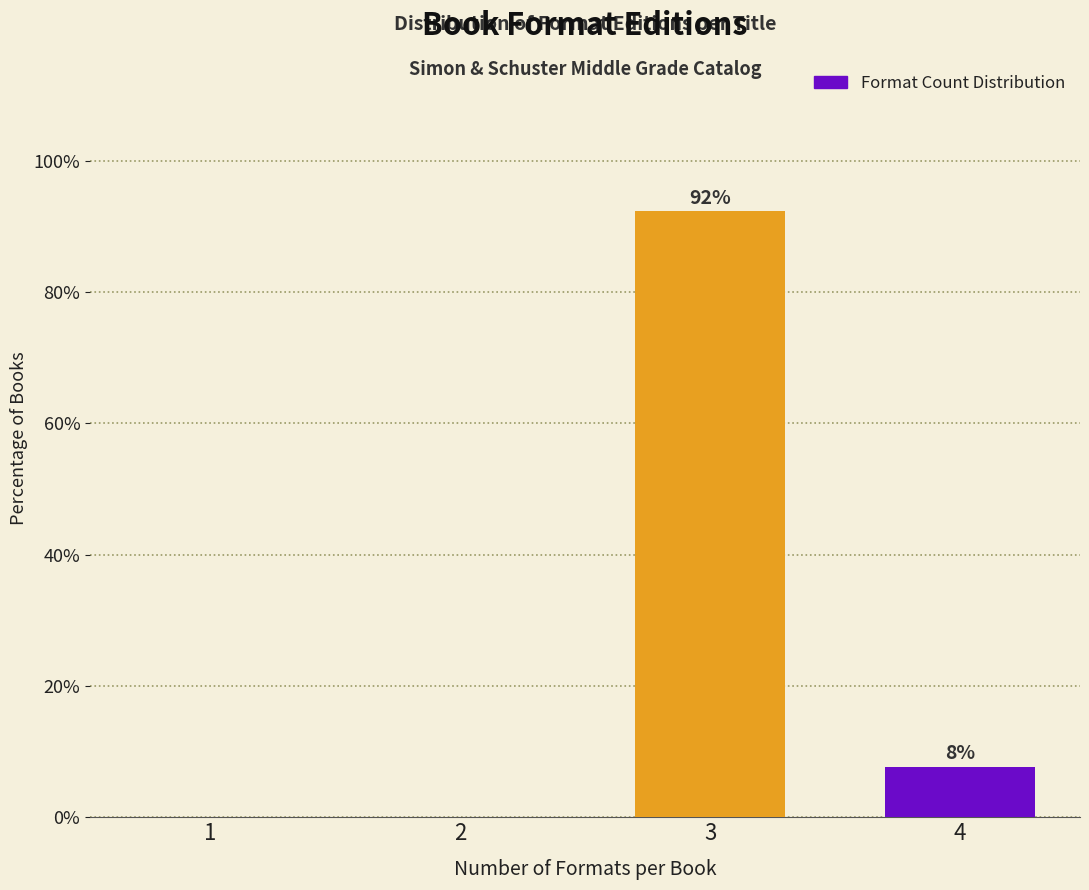

The chart shows a value of 1.8 at 4. True or false?

False